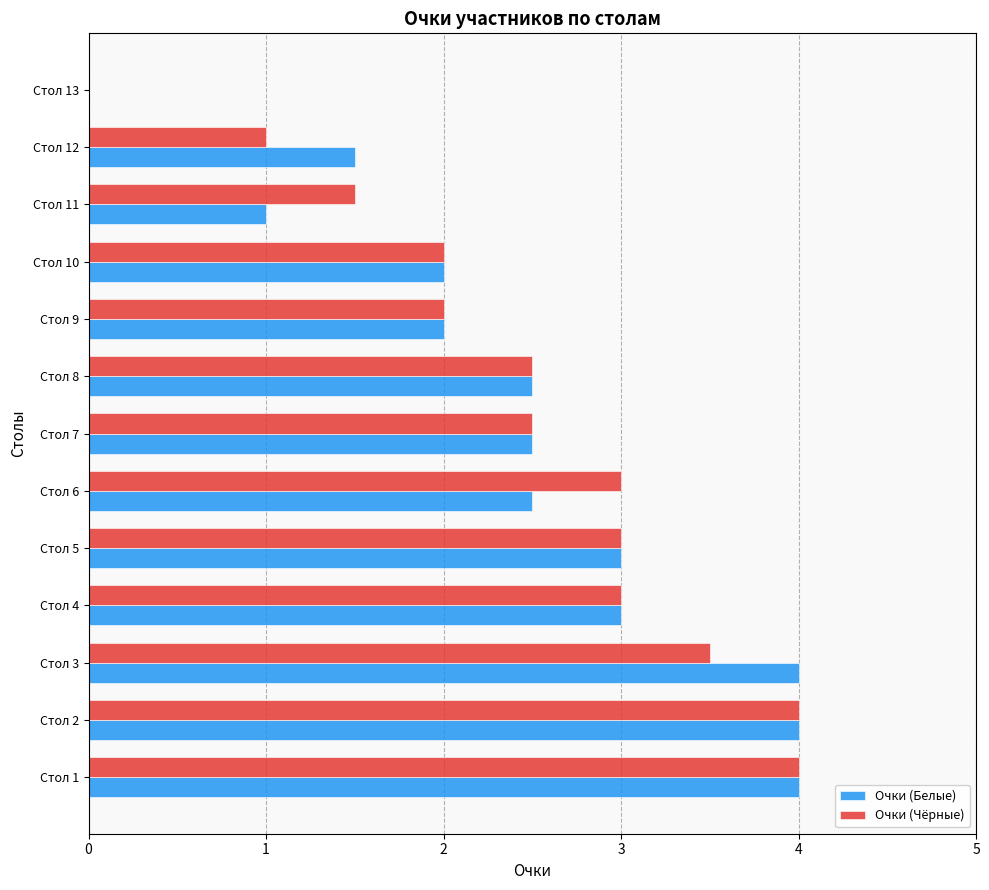

What is the maximum value for Очки (Белые)?

4.0